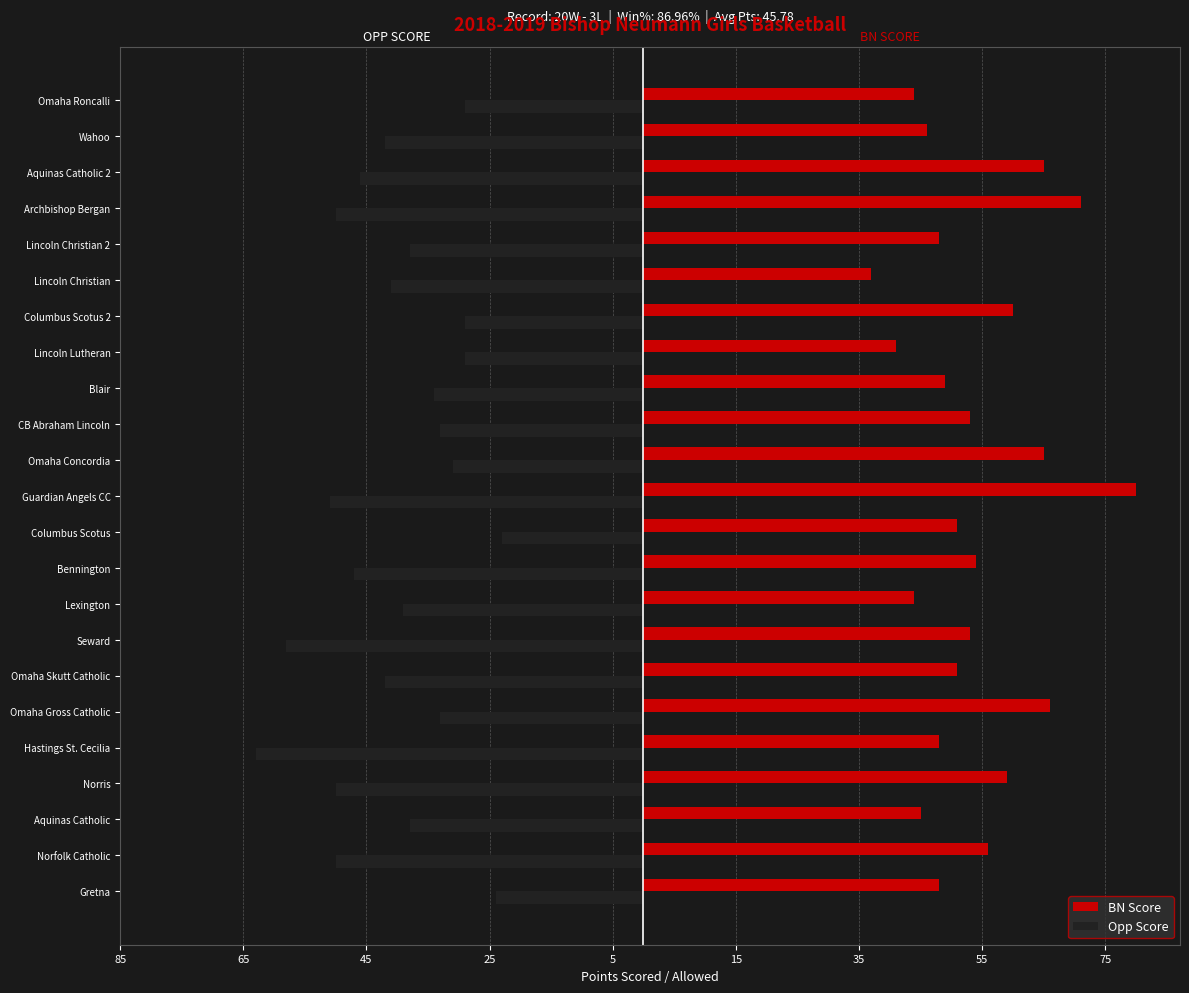

What are all the series names shown in the legend?

BN Score, Opp Score